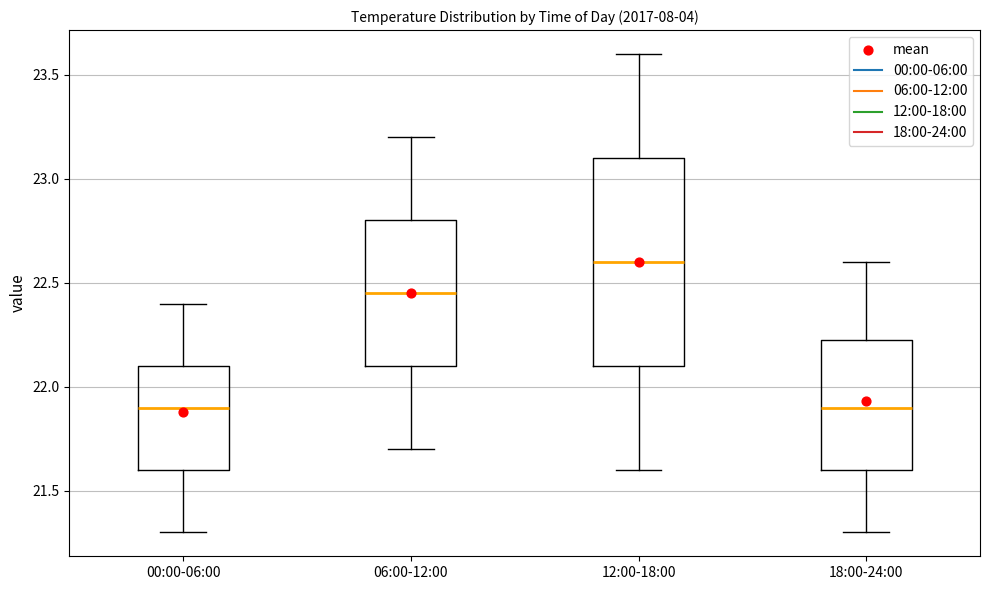

Where does the lower whisker of the box for 00:00-06:00 end on the y-axis? The values are not printed on the chart, so give them approximately, as read against the axis.

21.30